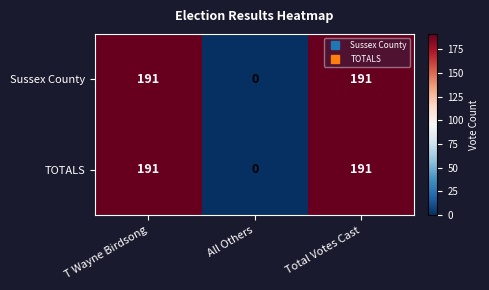

Reading left to right, what are all the values shown in this chart?

Sussex County: T Wayne Birdsong=191	All Others=0	Total Votes Cast=191
TOTALS: T Wayne Birdsong=191	All Others=0	Total Votes Cast=191